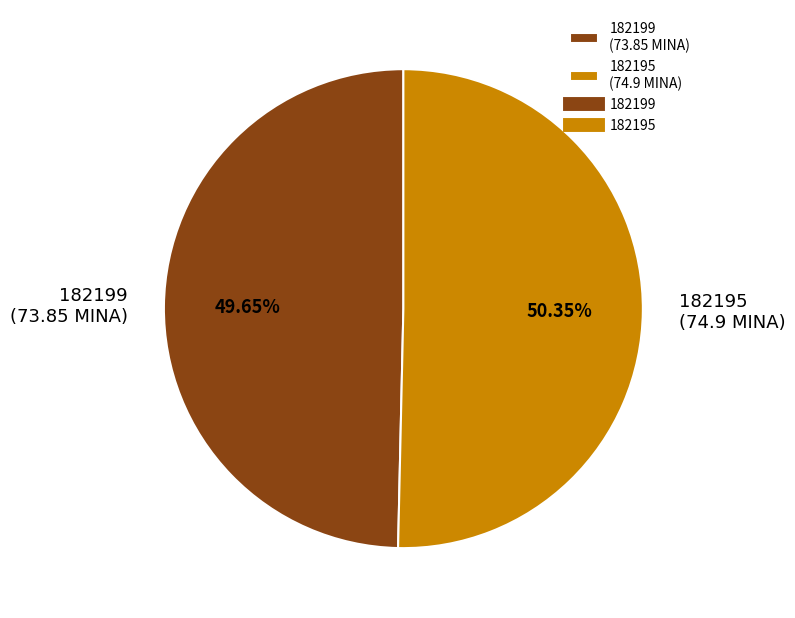

To the nearest percent, what is the average slice percentage?

50%